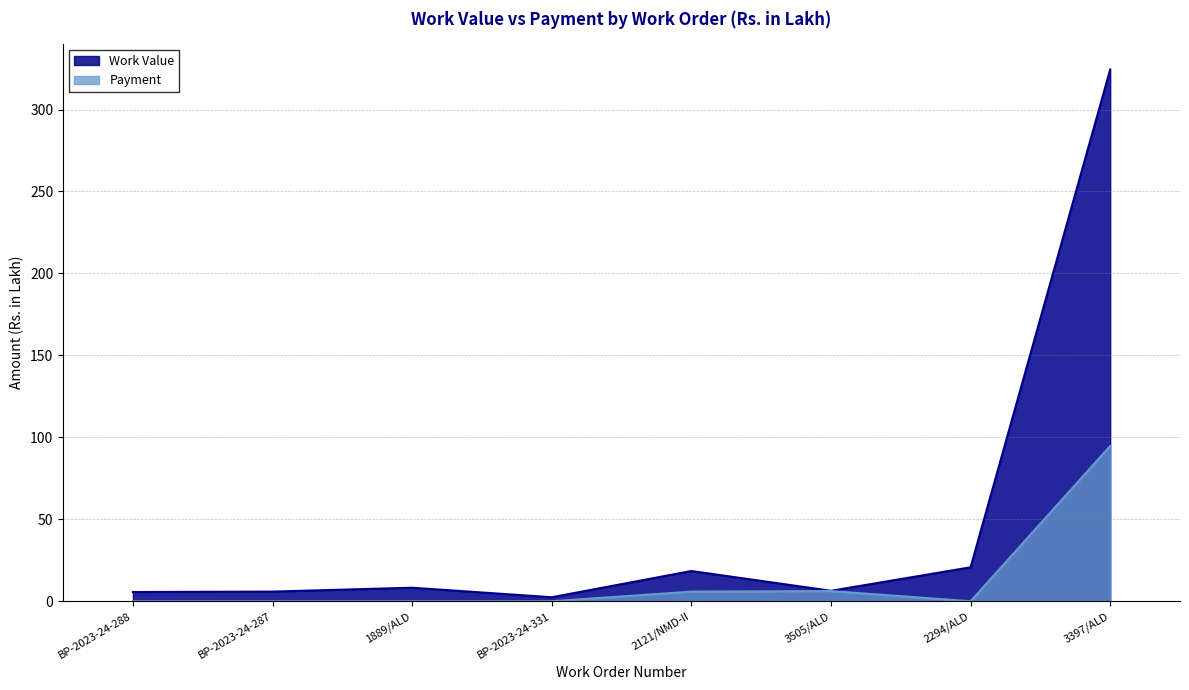

What is the spread (max minus min) of values at BP-2023-24-288?

5.6